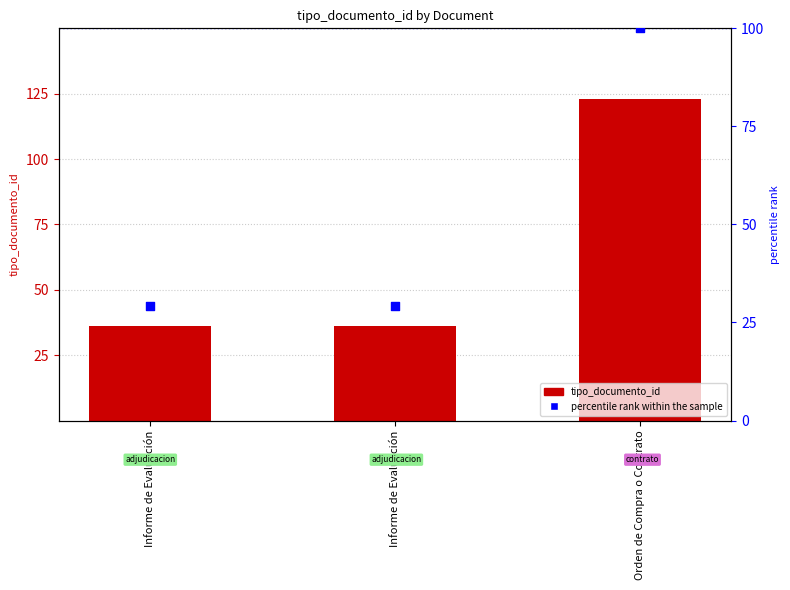

What are all the series names shown in the legend?

tipo_documento_id, percentile rank within the sample